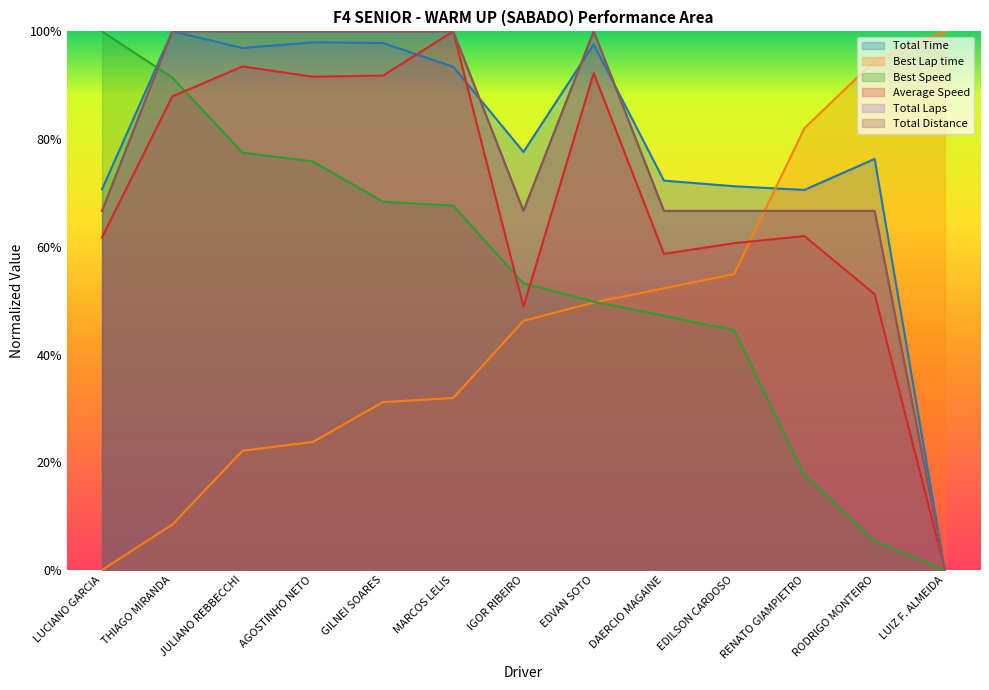

Does the chart display data point markers on the line(s)?

No